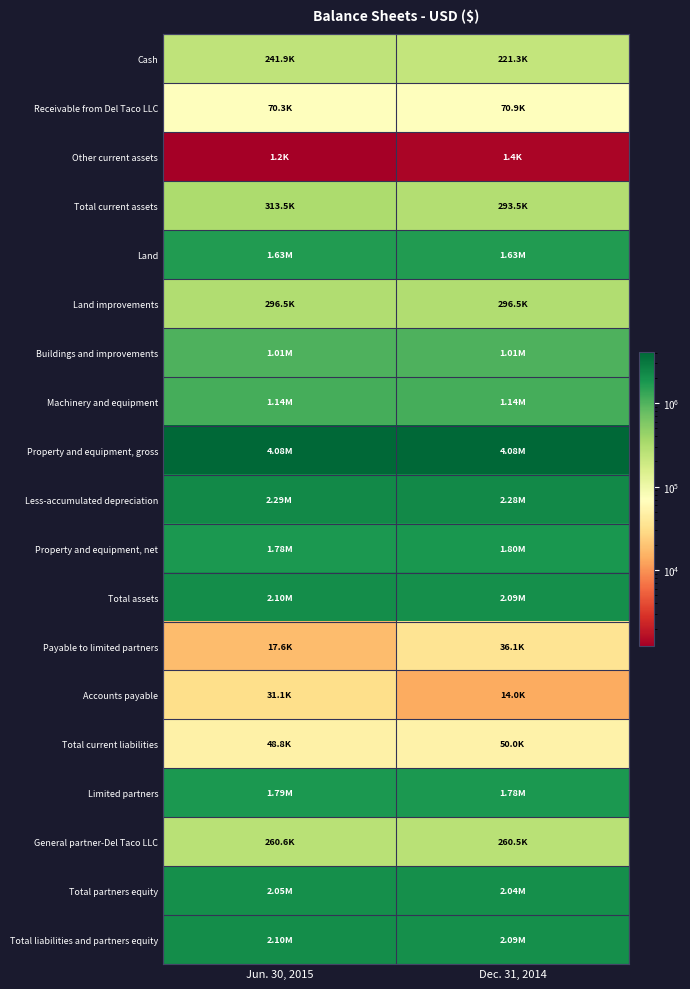

What is the greatest value displayed?

4078845